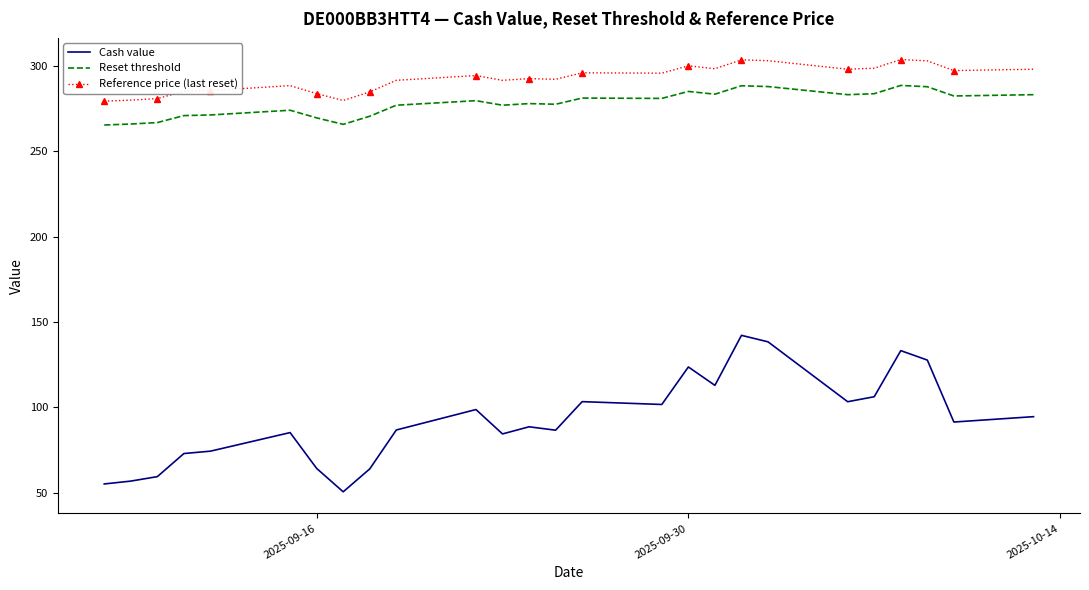

True or false: Reset threshold and Reference price (last reset) intersect in this chart.

False